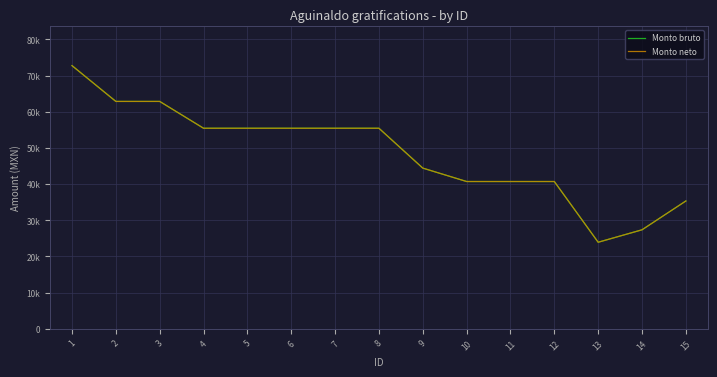

List the labels in order of Monto neto value, largest first.

1, 2, 3, 4, 5, 6, 7, 8, 9, 10, 11, 12, 15, 14, 13